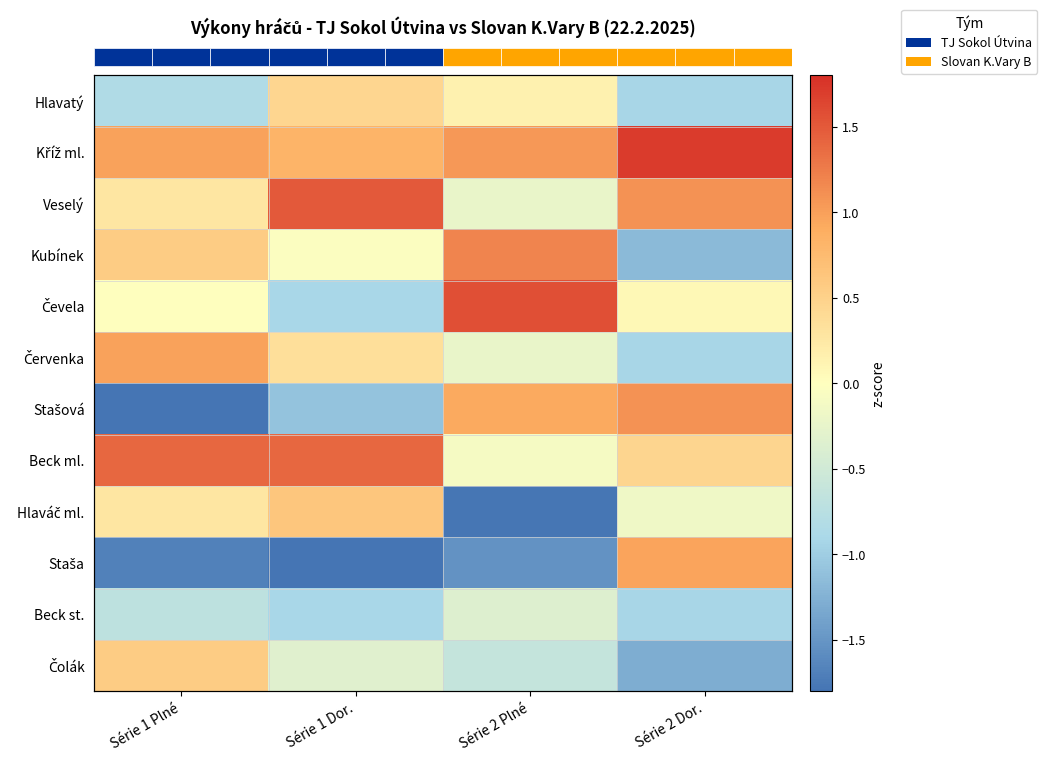

The value of Kubínek at Série 1 Dor. is -0.0. True or false?

True